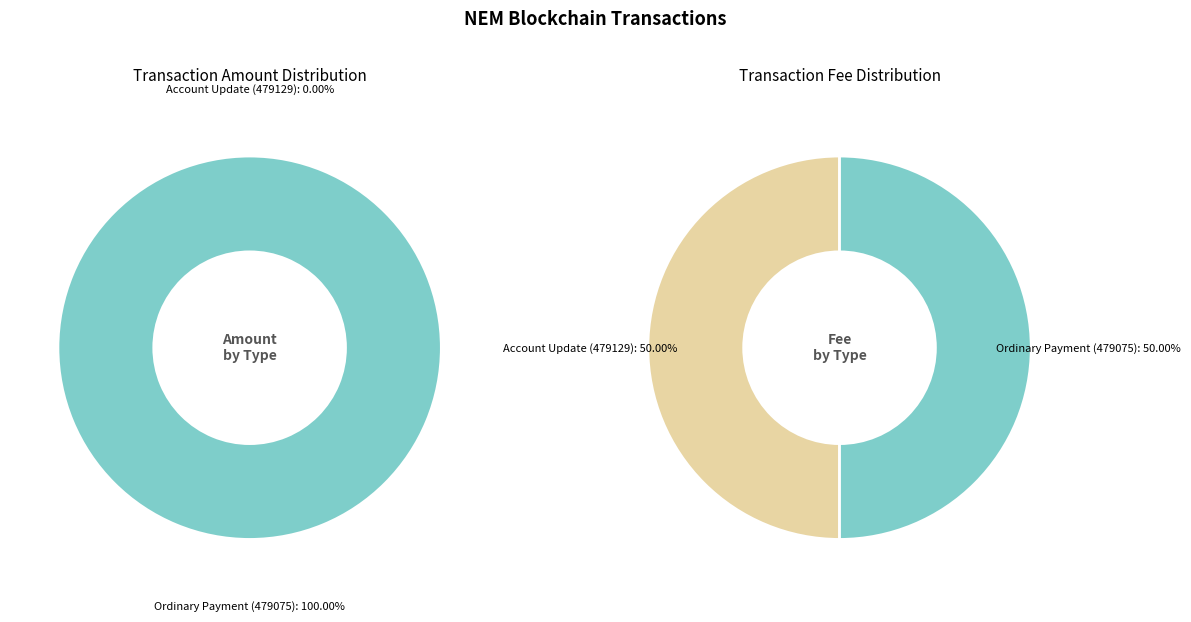

Which category has the biggest portion of the pie?

Ordinary Payment (479075)